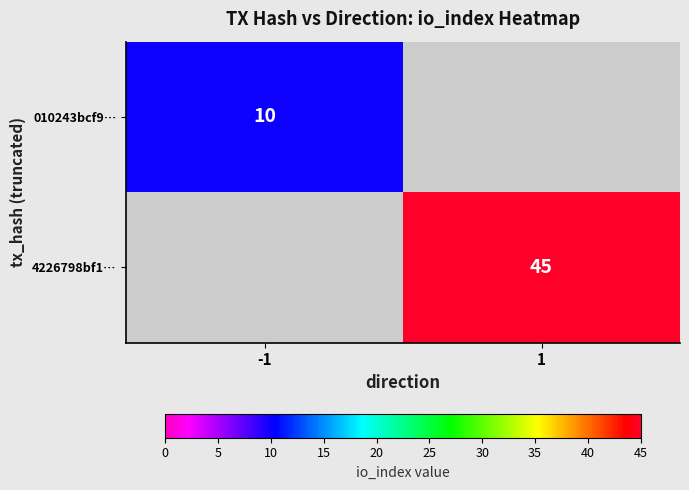

True or false: 010243bcf9… has a value of 10 at -1.

True